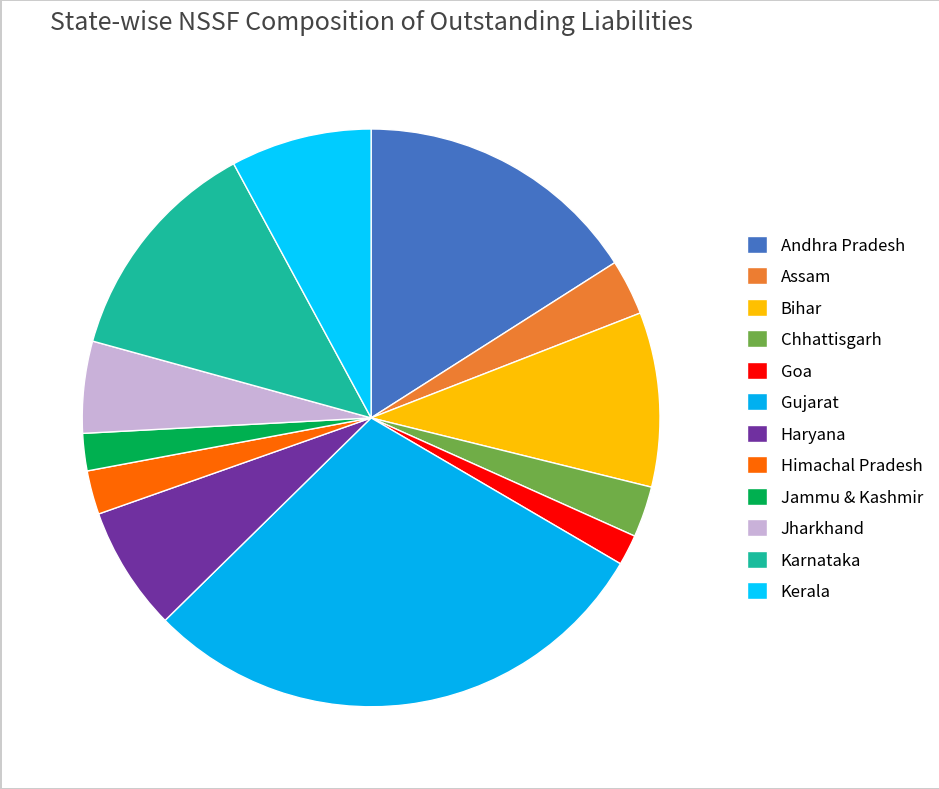

To the nearest percent, what is the combined percentage of Goa and Haryana?

9%